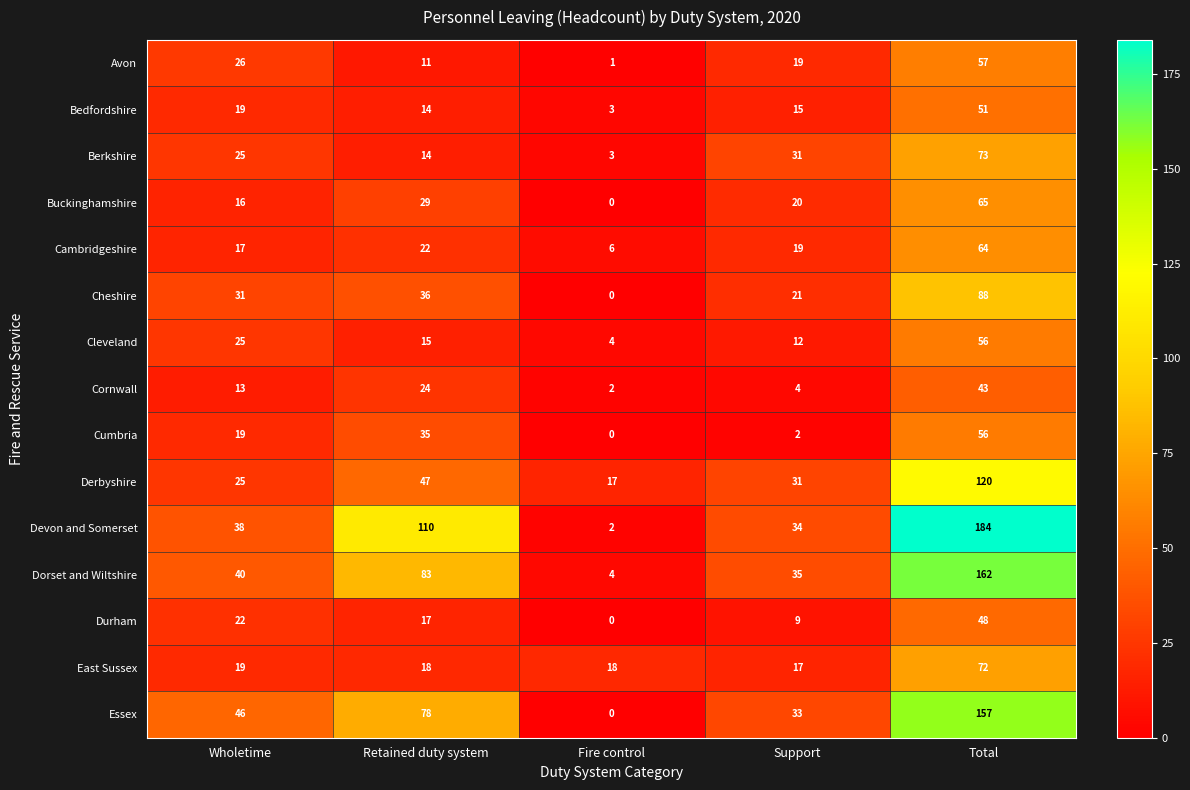

What is the maximum value shown in the chart?

184